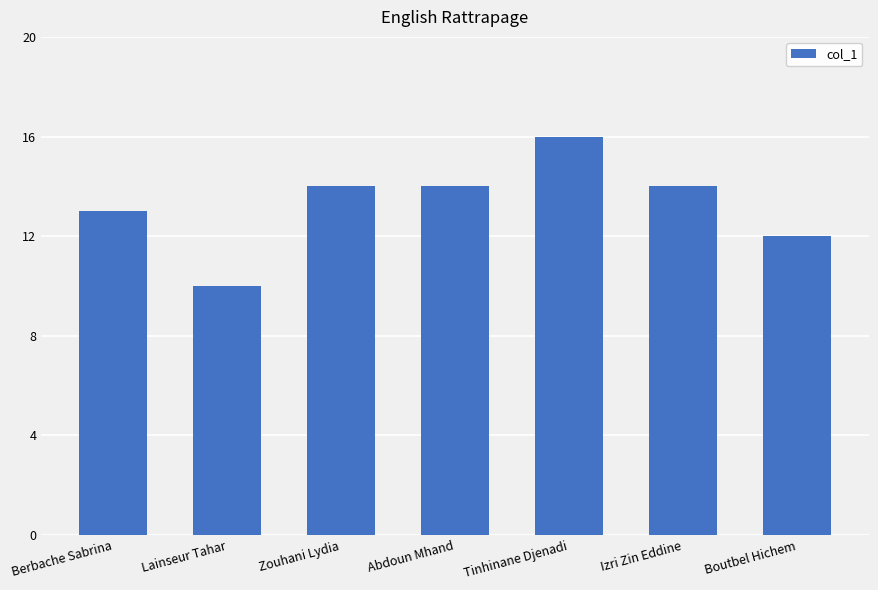

What is the difference between the maximum and minimum values?

6